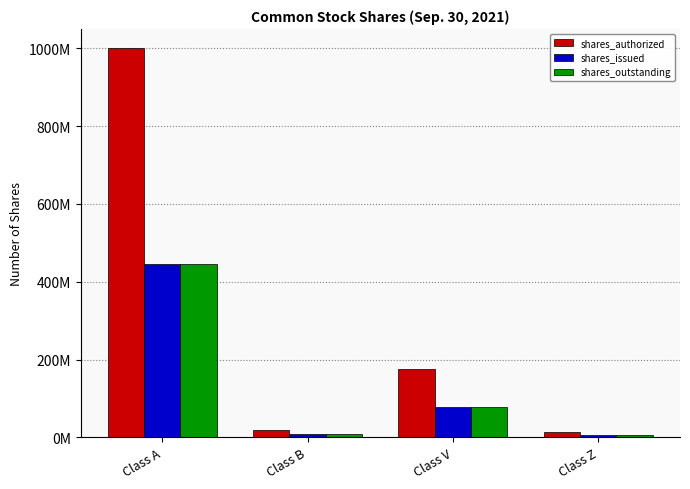

What are all the series names shown in the legend?

shares_authorized, shares_issued, shares_outstanding